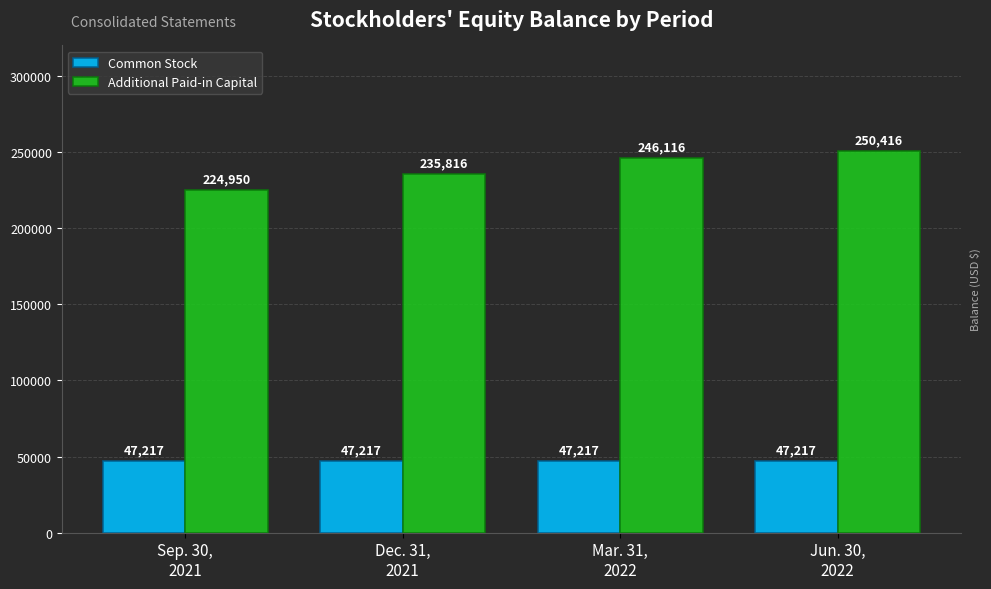

What is the total value across all series at Sep. 30,
2021?

272167